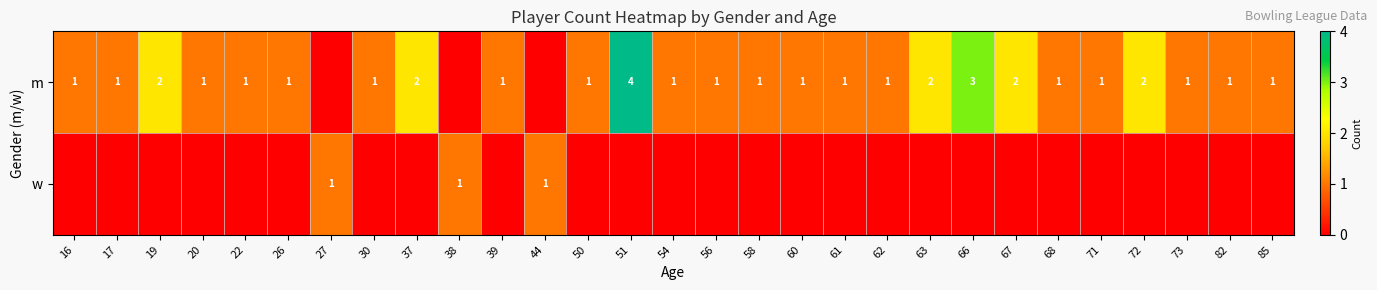

Between 51 and 16, which is larger?

51